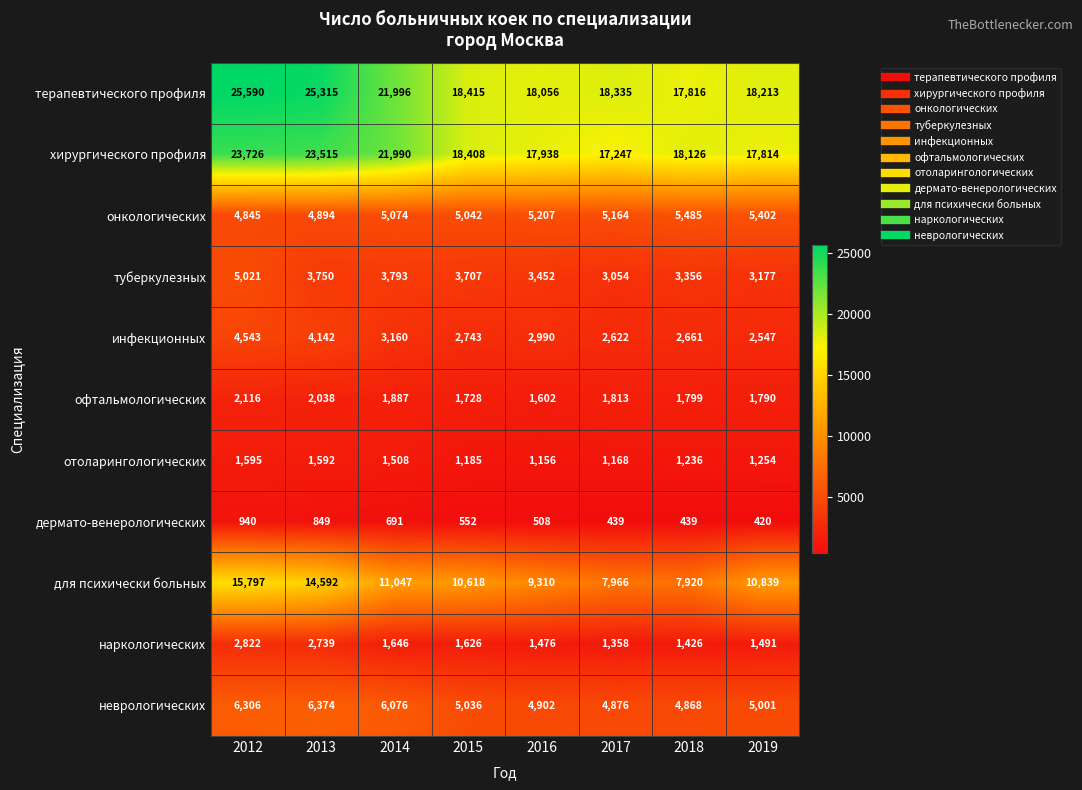

True or false: хирургического профиля has a value of 23515 at 2013.

True